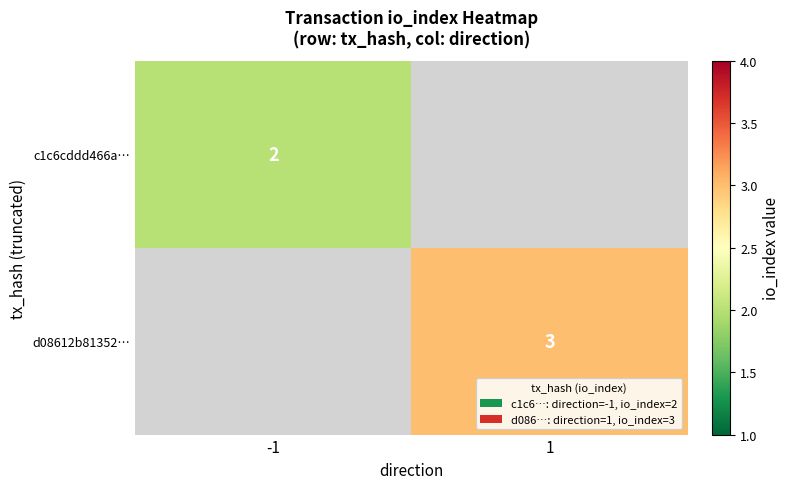

The value of d08612b81352… at 1 is 3. True or false?

True